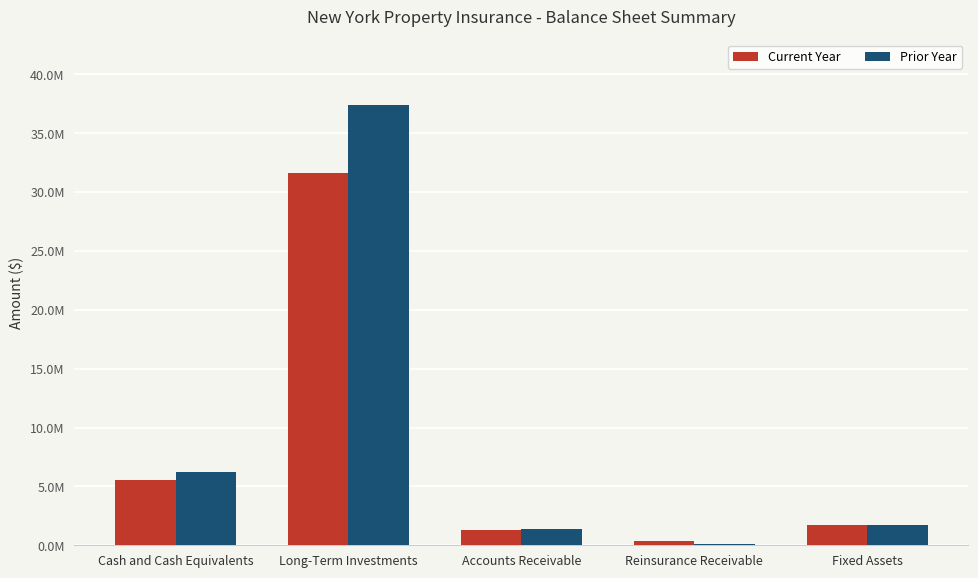

At how many categories does at least one series exceed 36140103?

1